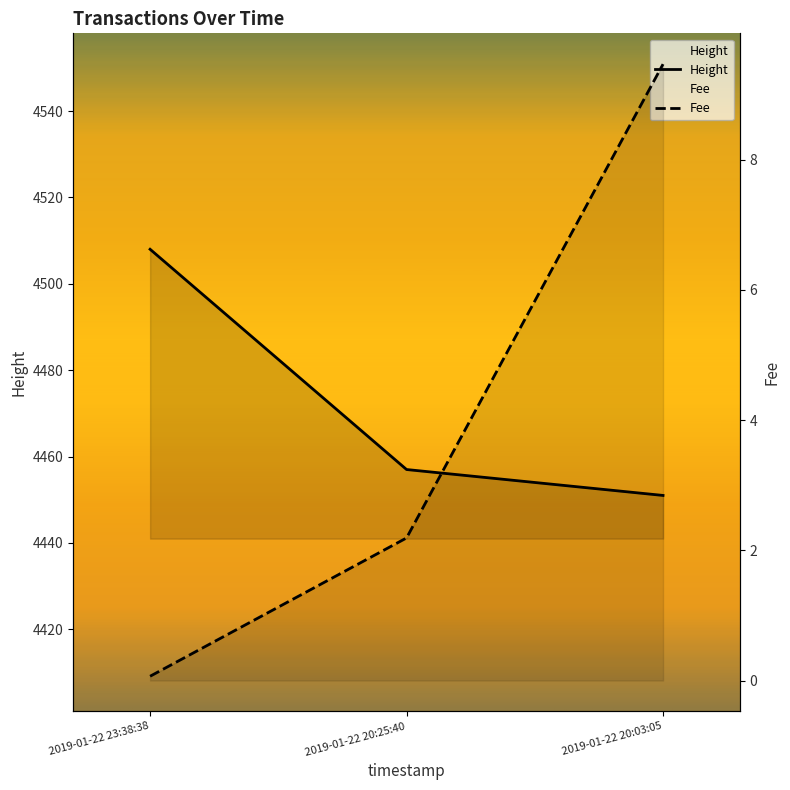

Which category has the lowest value in the Height series?

2019-01-22 20:03:05